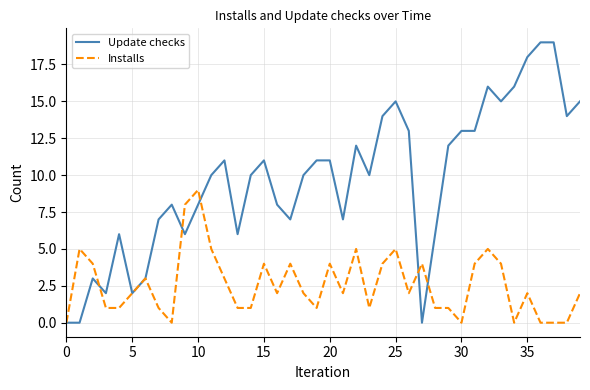

Which series has the widest spread of values?

Update checks